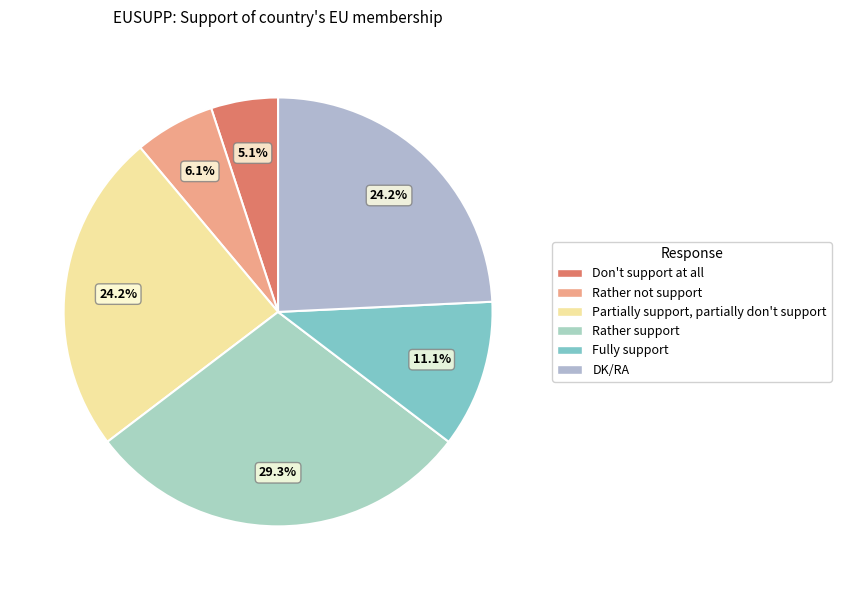

What percentage is the Don't support at all slice, to the nearest percent?

5%